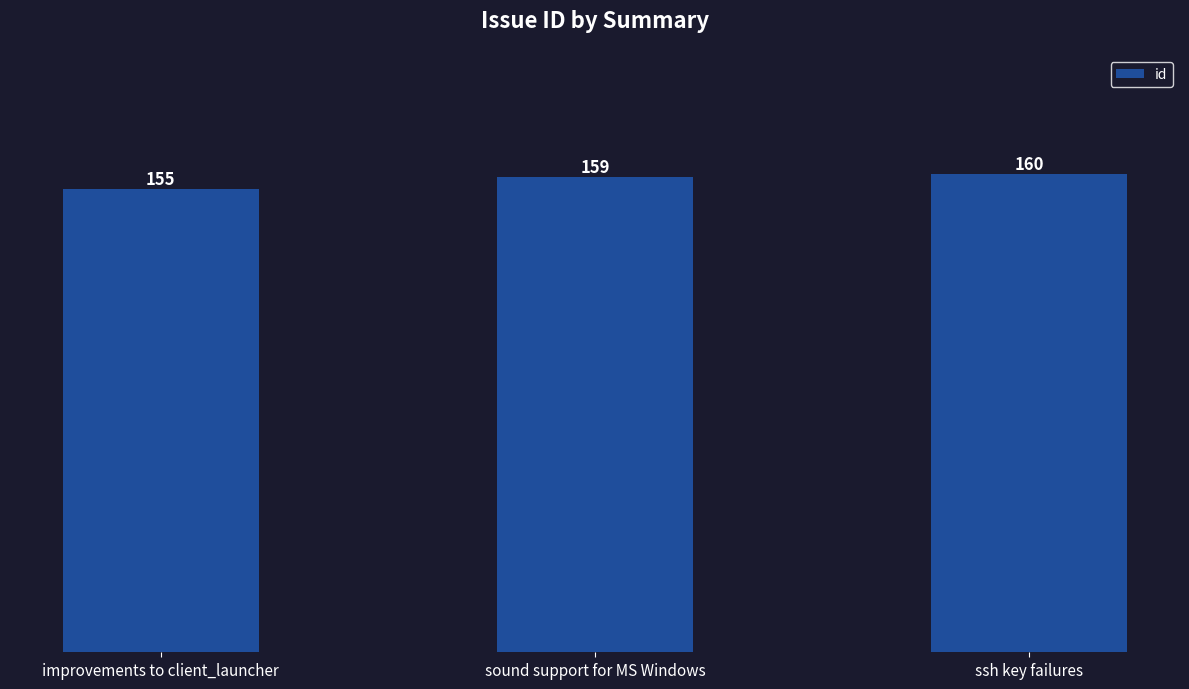

How many bars are there in total?

3